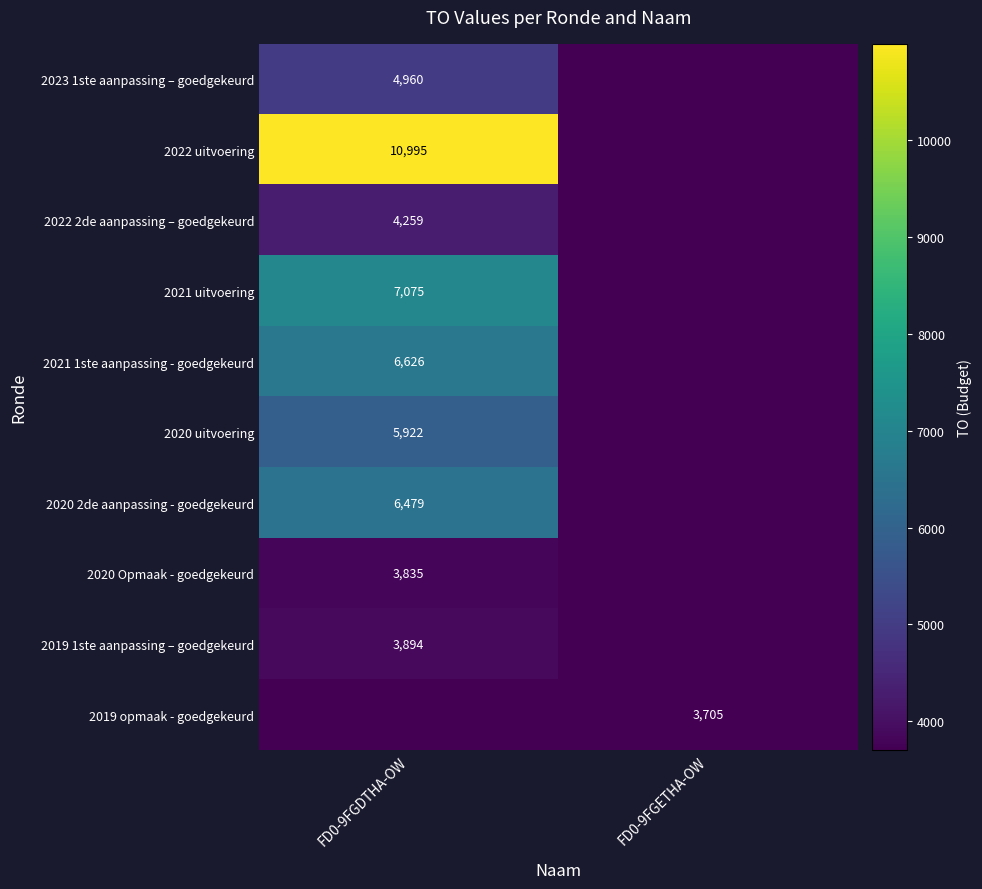

The value of 2020 uitvoering at FD0-9FGDTHA-OW is 1197. True or false?

False